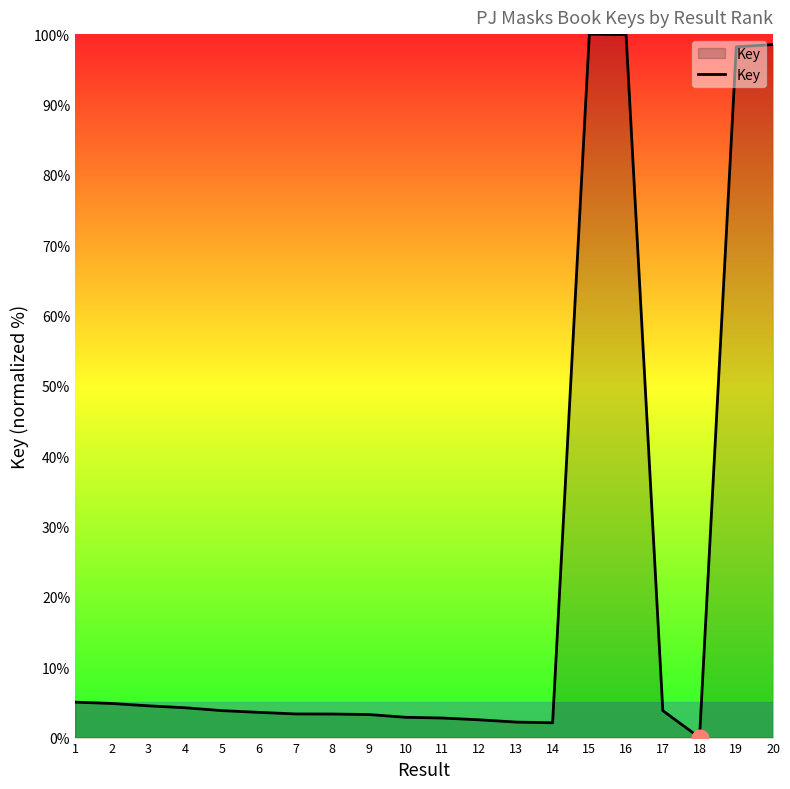

What is the change in value from 12 to 13?

-0.3